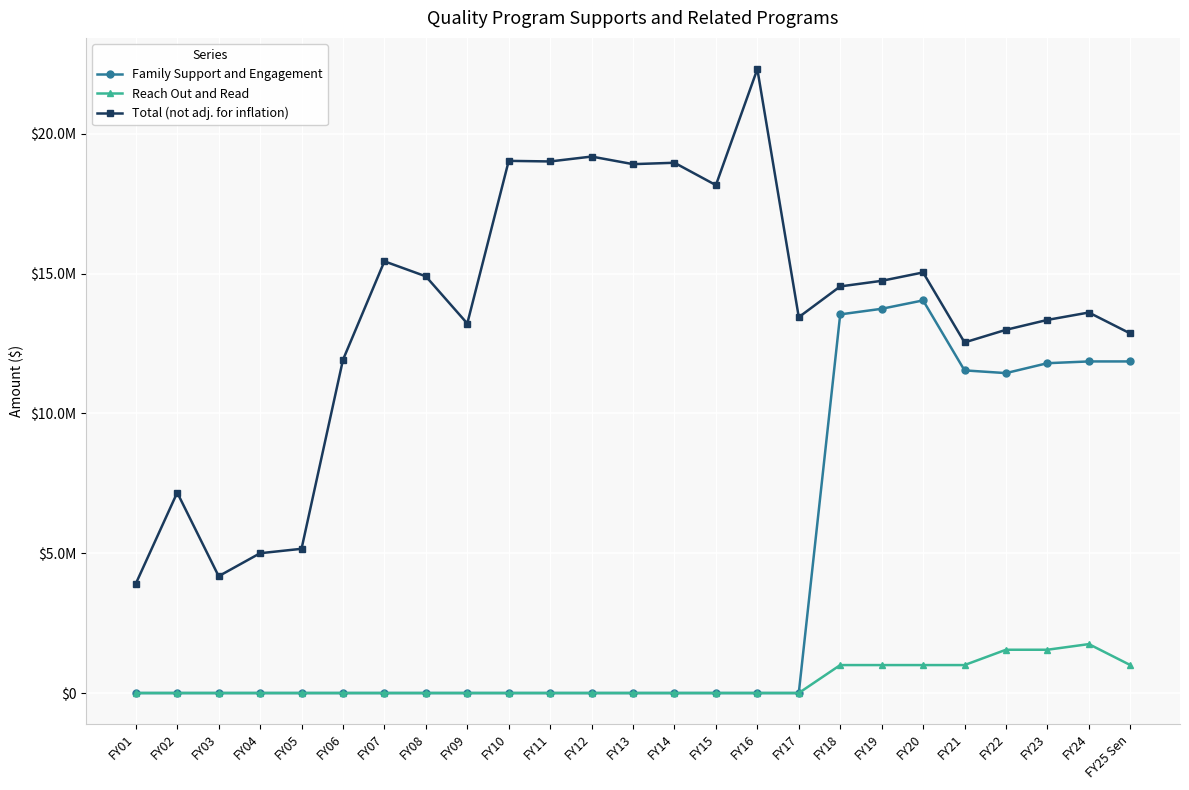

What are all the series names shown in the legend?

Family Support and Engagement, Reach Out and Read, Total (not adj. for inflation)